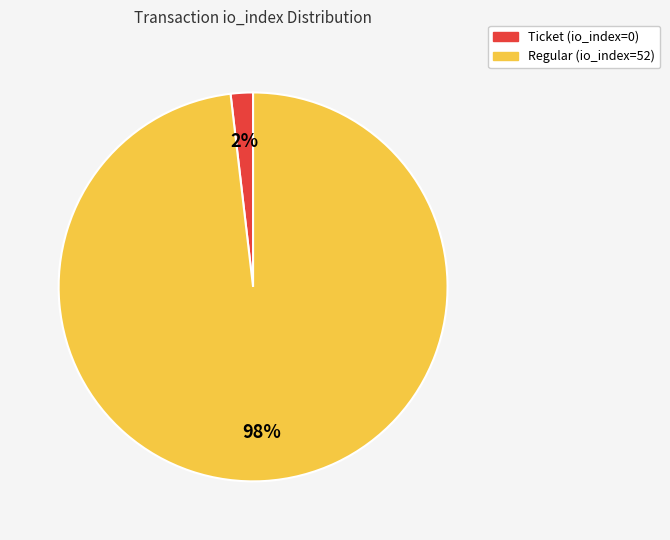

Is there any slice that represents more than half of the pie?

Yes